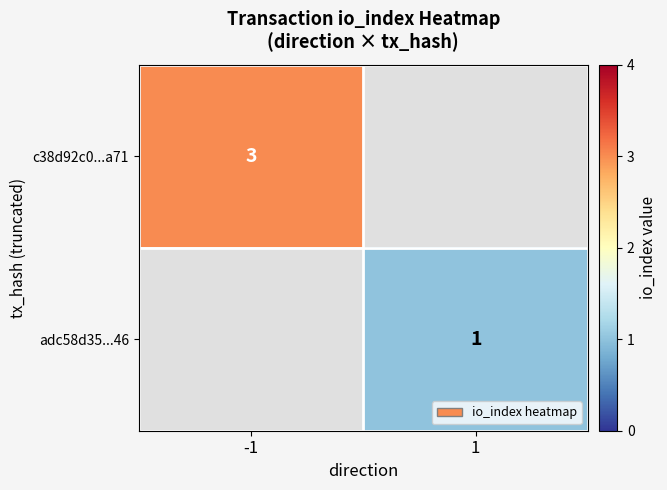

The value of adc58d35...46 at 1 is 1. True or false?

True